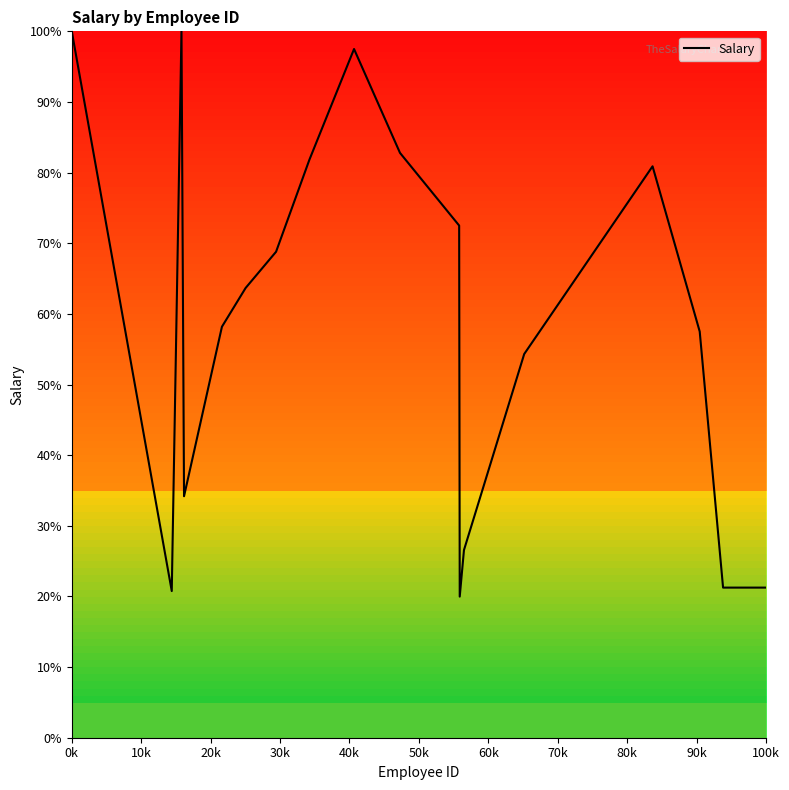

What is the average value?

59.0